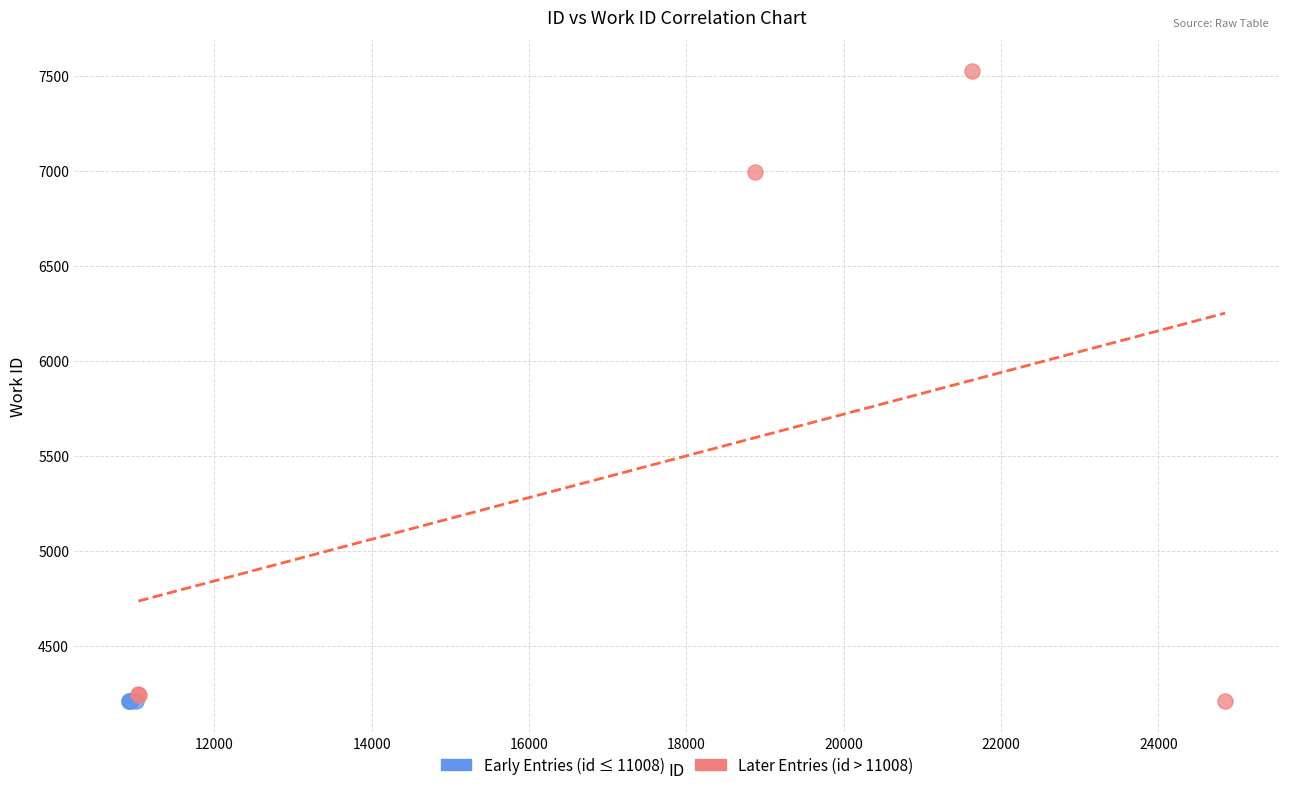

Which series contains the highest Y value?

Later Entries (id > 11008)